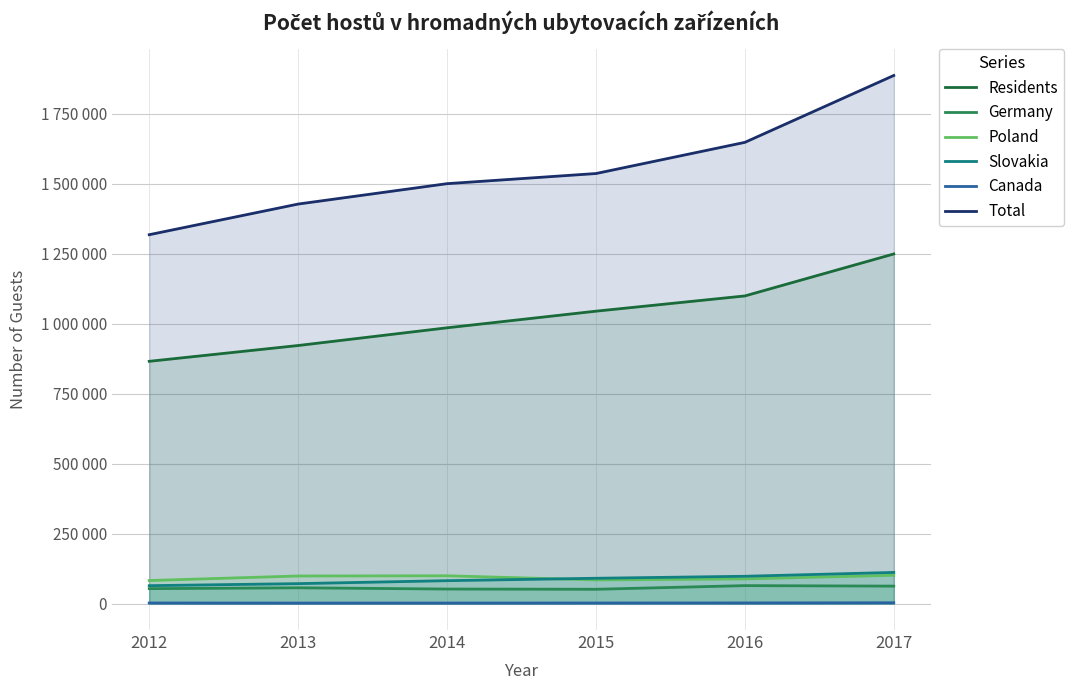

What is the highest value of the Residents series?

1248910